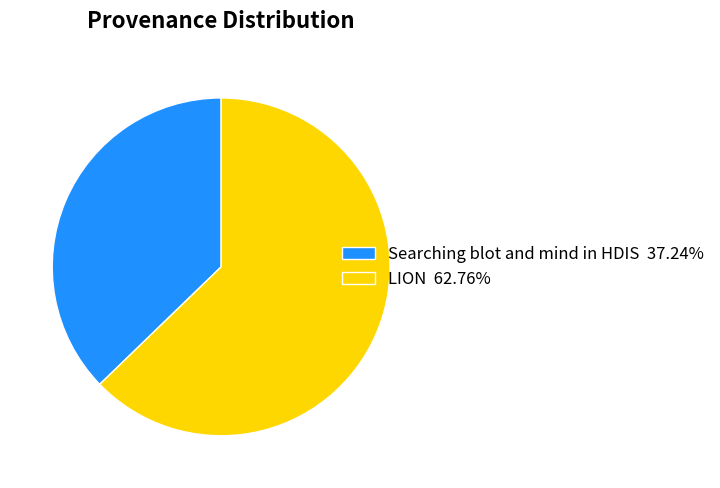

Does LION 62.76% represent more than half of the total?

Yes